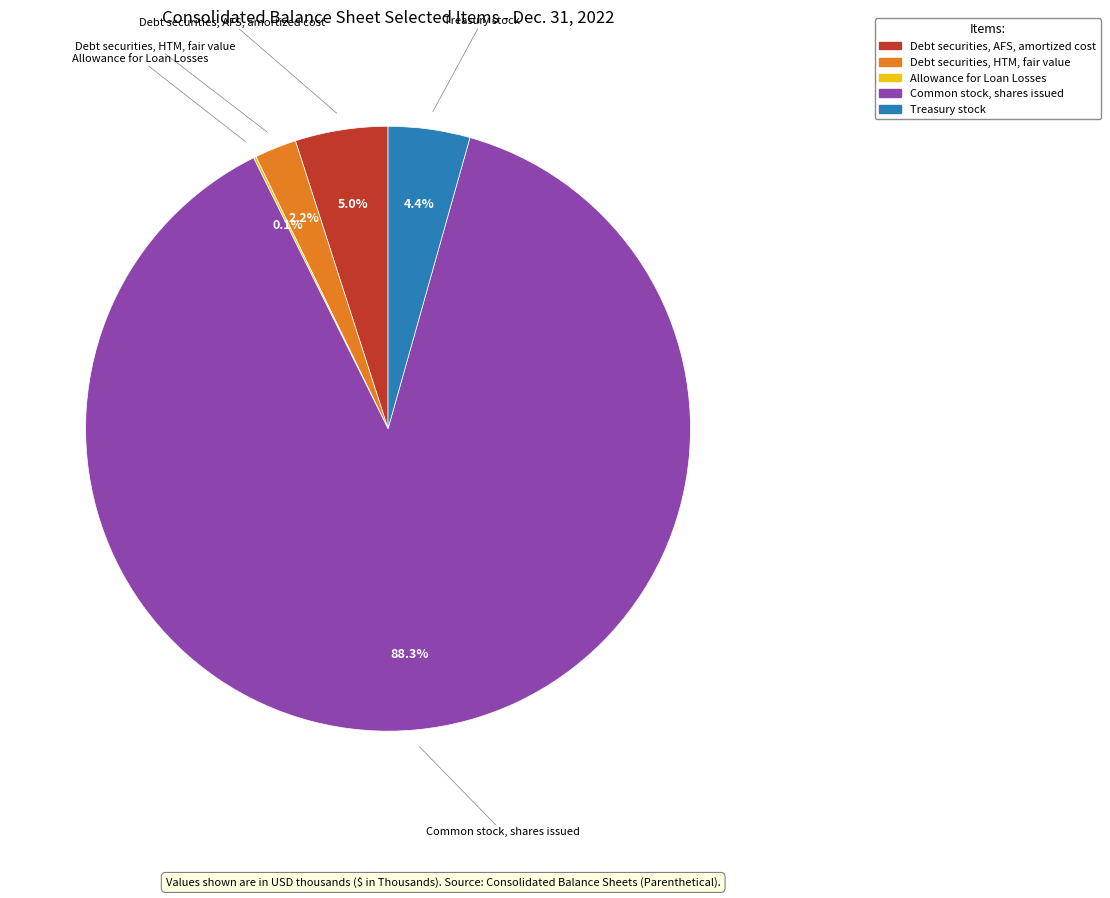

To the nearest percent, what is the average slice percentage?

20%